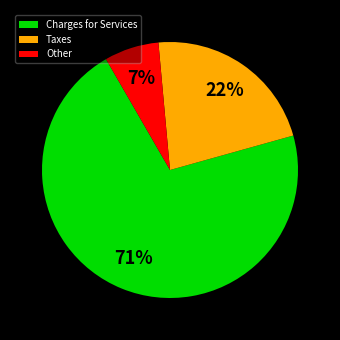

To the nearest percent, what is the difference between the largest and smallest slice percentages?

64%